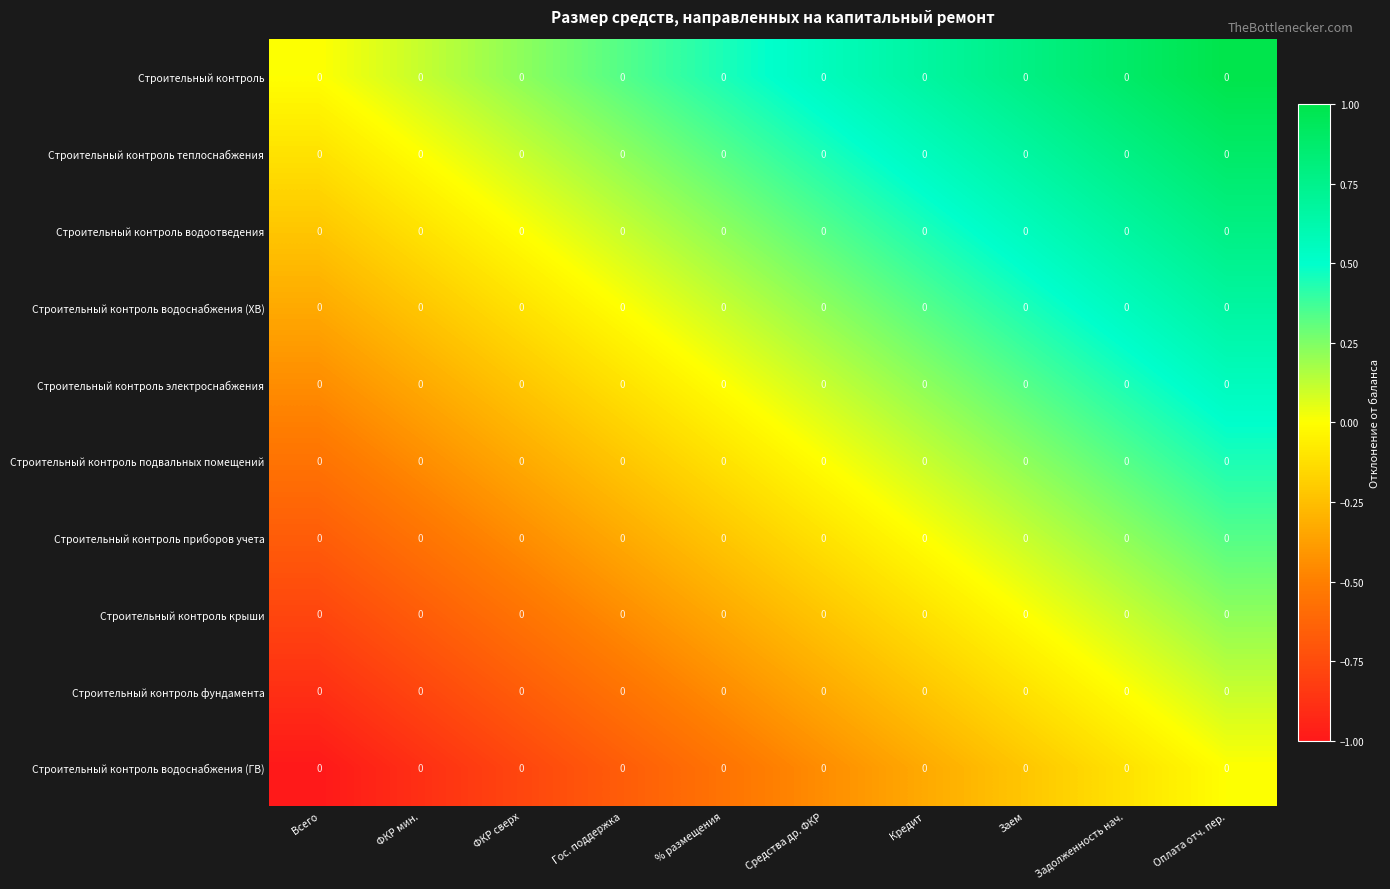

At Кредит, list the series in order from smallest to largest.

Строительный контроль водоснабжения (ГВ), Строительный контроль фундамента, Строительный контроль крыши, Строительный контроль приборов учета, Строительный контроль подвальных помещений, Строительный контроль электроснабжения, Строительный контроль водоснабжения (ХВ), Строительный контроль водоотведения, Строительный контроль теплоснабжения, Строительный контроль